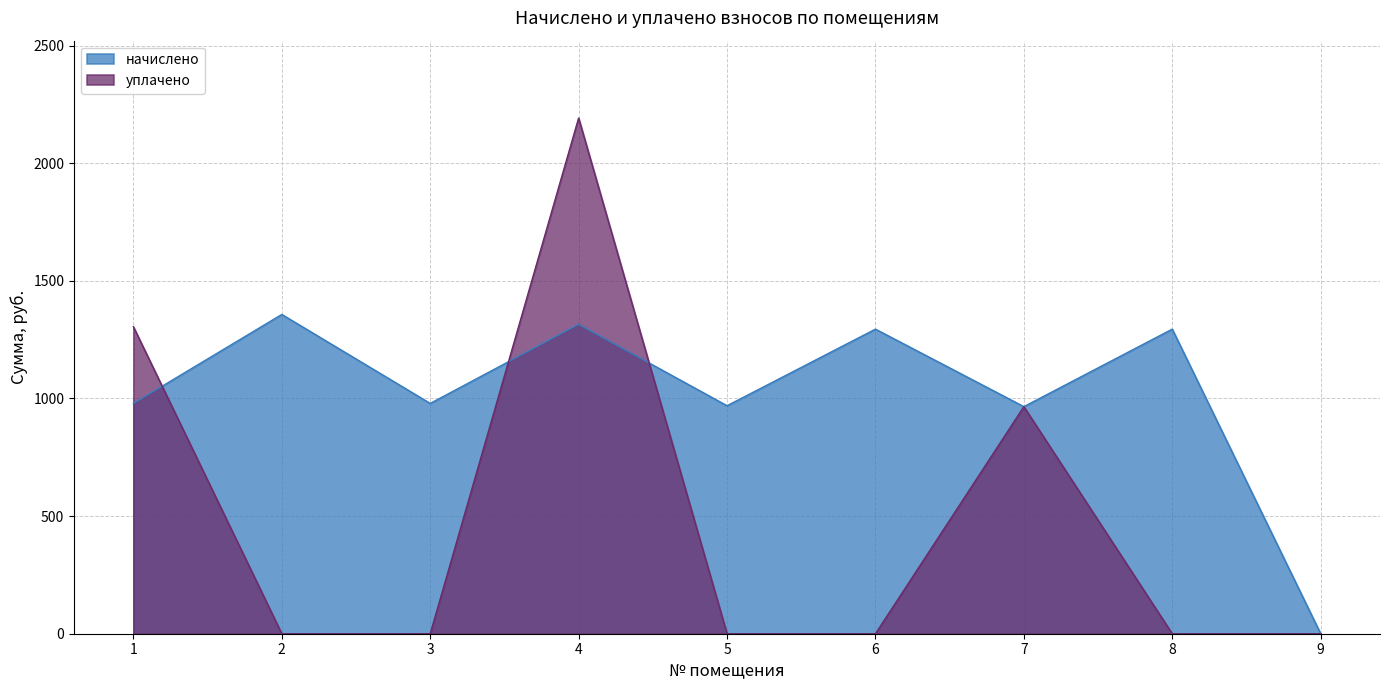

At 5, list the series in order from smallest to largest.

уплачено, начислено